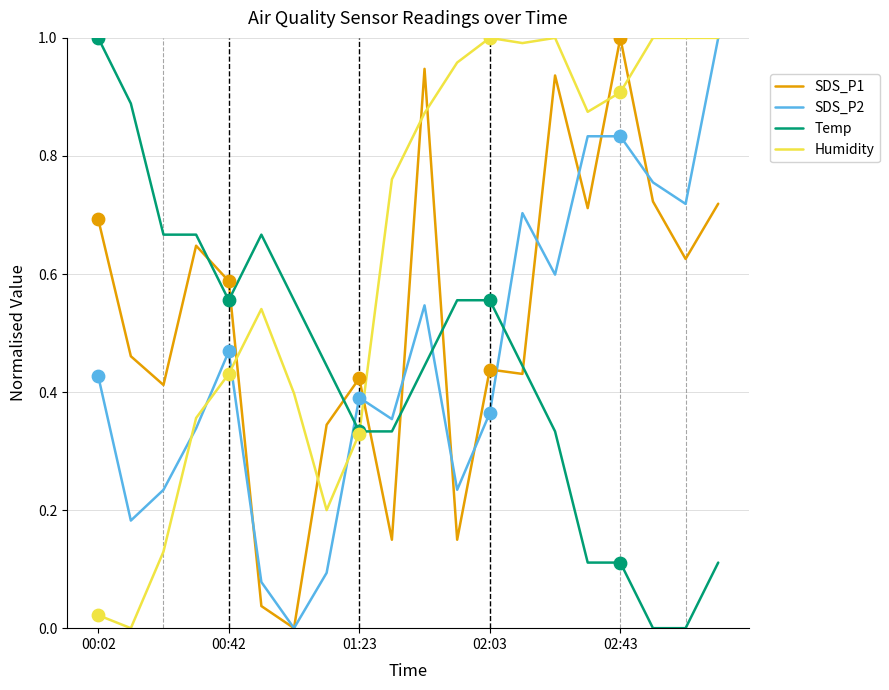

Which series has the largest total across all categories?

Humidity